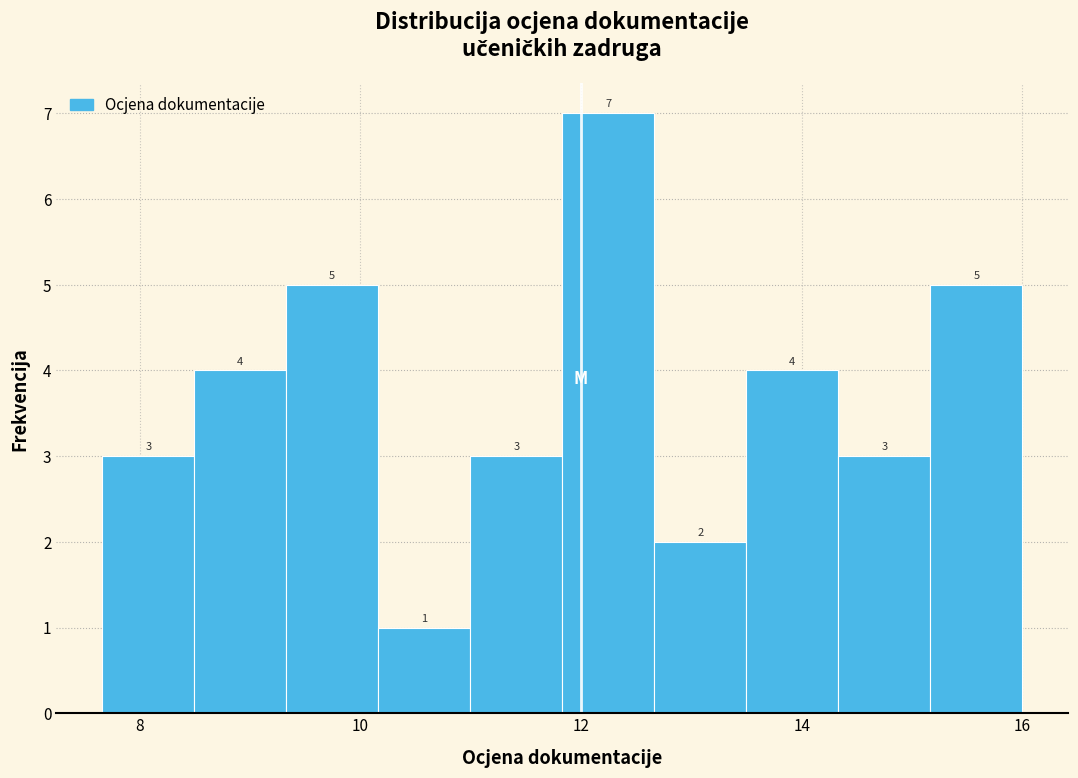

Reading left to right, list every bar in this chart as the range it spans on the x-axis followed by its height. The bar edges are not printed on the chart, so give them approximately, as read against the axis.

7.6 to 8.4: 3
8.4 to 9.4: 4
9.4 to 10.2: 5
10.2 to 11.0: 1
11.0 to 11.8: 3
11.8 to 12.6: 7
12.6 to 13.4: 2
13.4 to 14.4: 4
14.4 to 15.2: 3
15.2 to 16.0: 5